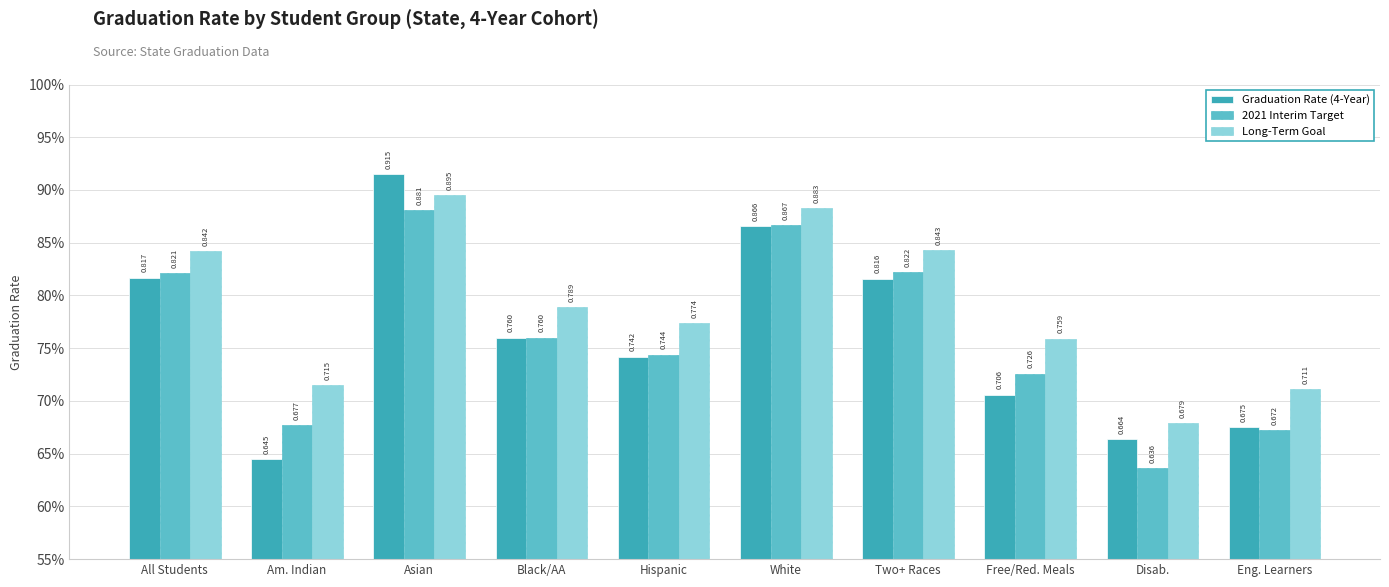

Reading left to right, list all the values displayed in this chart.

Graduation Rate (4-Year): All Students=0.8	Am. Indian=0.6	Asian=0.9	Black/AA=0.8	Hispanic=0.7	White=0.9	Two+ Races=0.8	Free/Red. Meals=0.7	Disab.=0.7	Eng. Learners=0.7
2021 Interim Target: All Students=0.8	Am. Indian=0.7	Asian=0.9	Black/AA=0.8	Hispanic=0.7	White=0.9	Two+ Races=0.8	Free/Red. Meals=0.7	Disab.=0.6	Eng. Learners=0.7
Long-Term Goal: All Students=0.8	Am. Indian=0.7	Asian=0.9	Black/AA=0.8	Hispanic=0.8	White=0.9	Two+ Races=0.8	Free/Red. Meals=0.8	Disab.=0.7	Eng. Learners=0.7